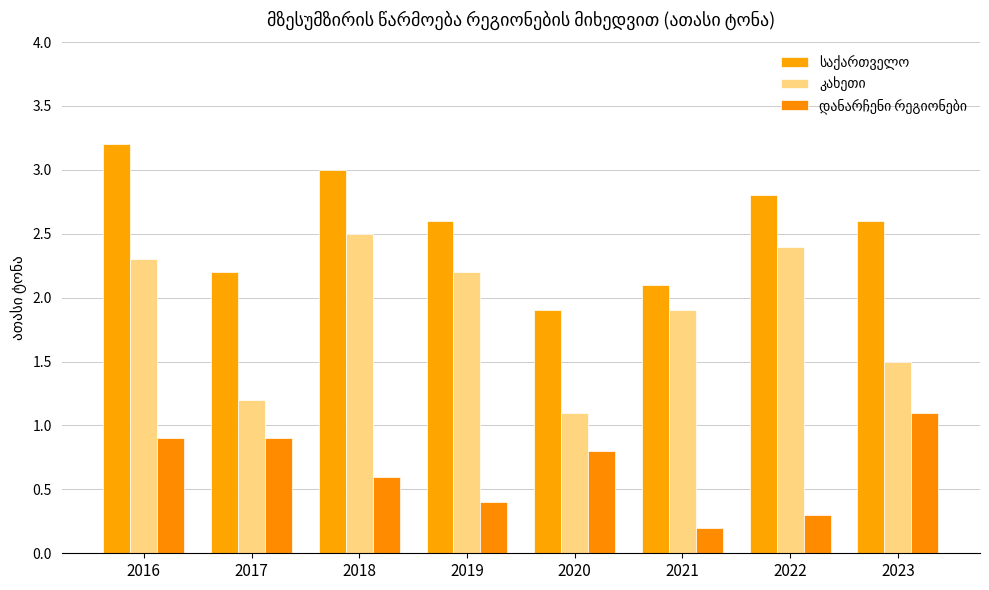

How many bars are there in total?

24